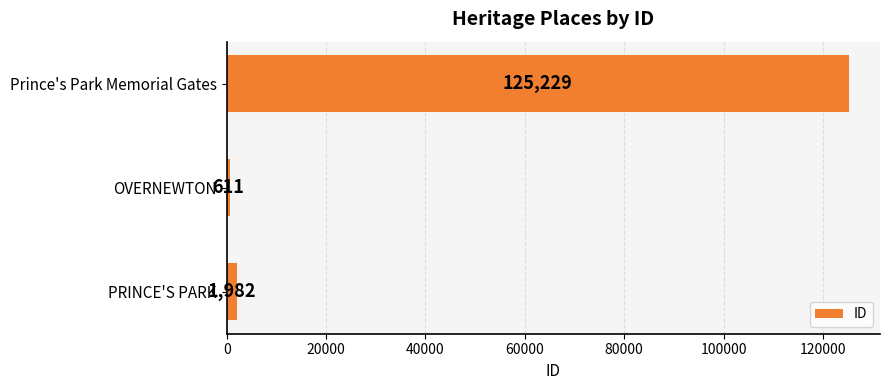

Which category has the lowest value across all series?

OVERNEWTON